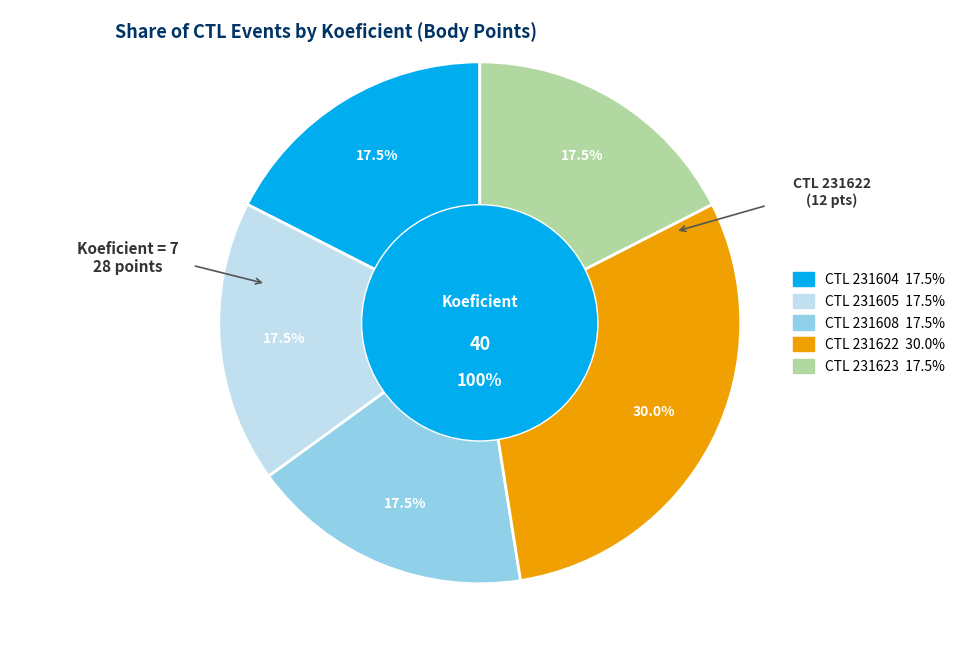

Does any single category account for the majority?

No